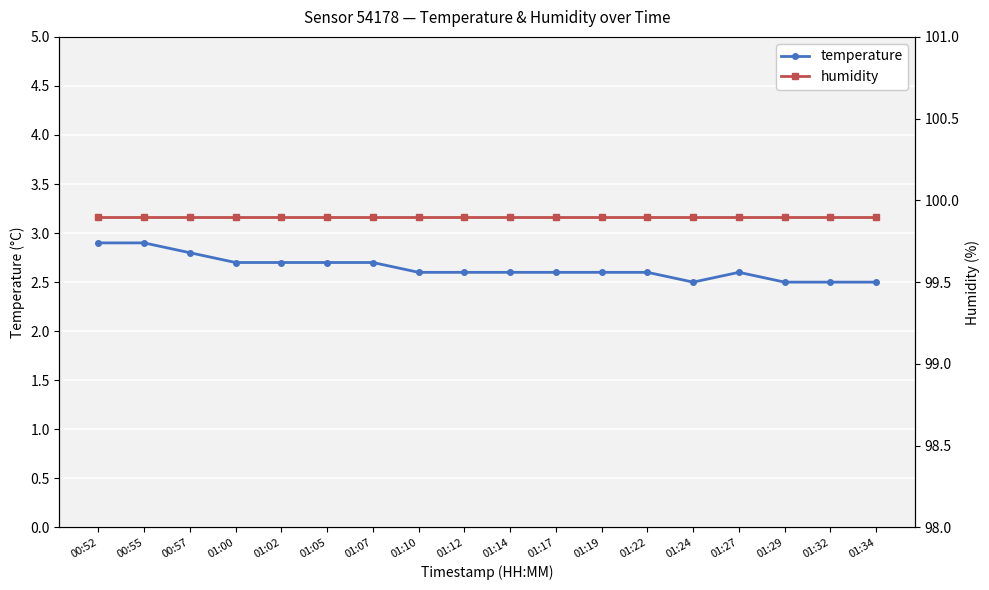

What is the minimum value for humidity?

99.9